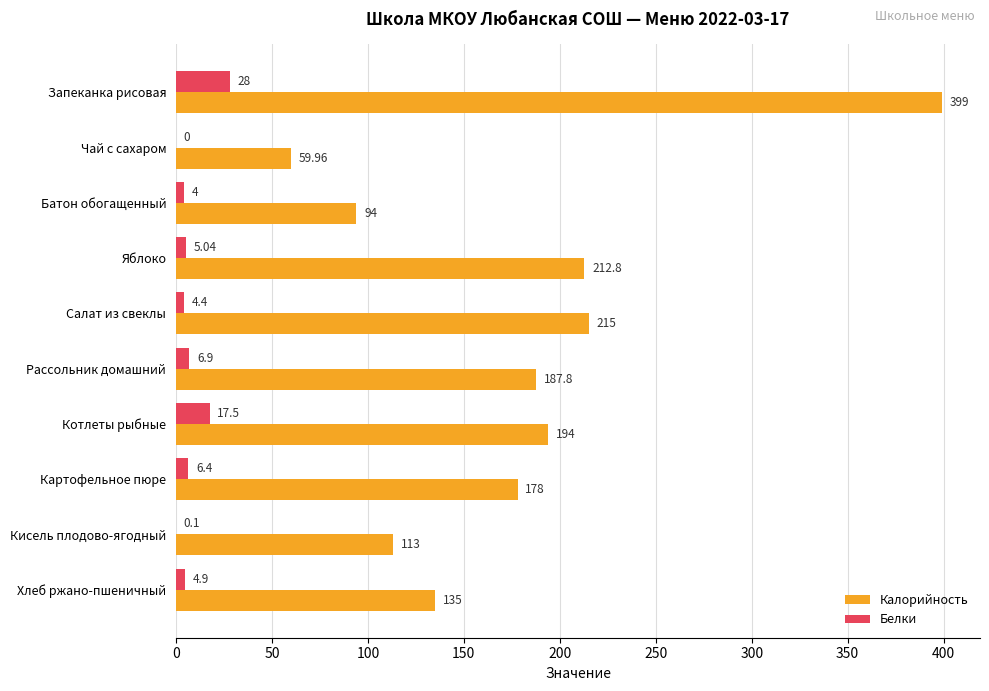

How many distinct data groups are displayed?

2